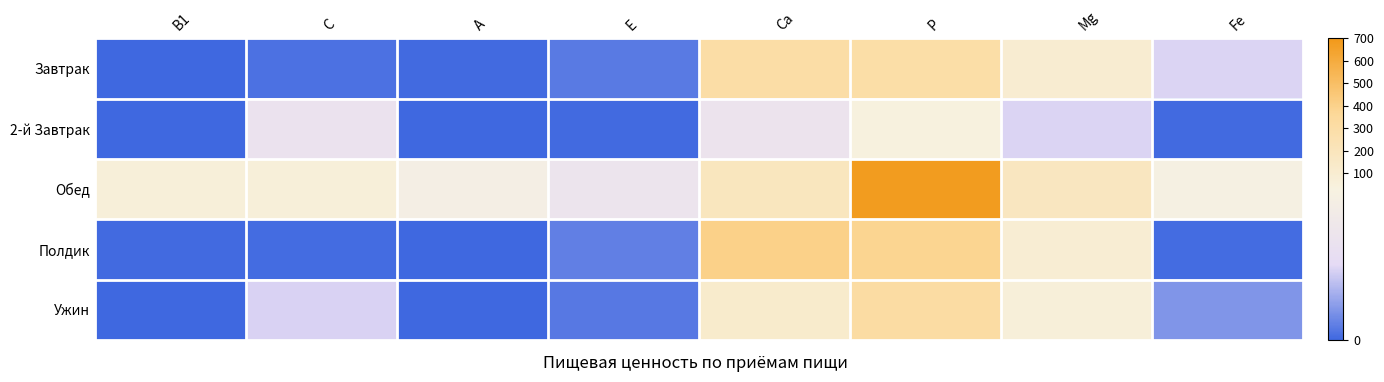

What is the total value across all series at P?

1716.7